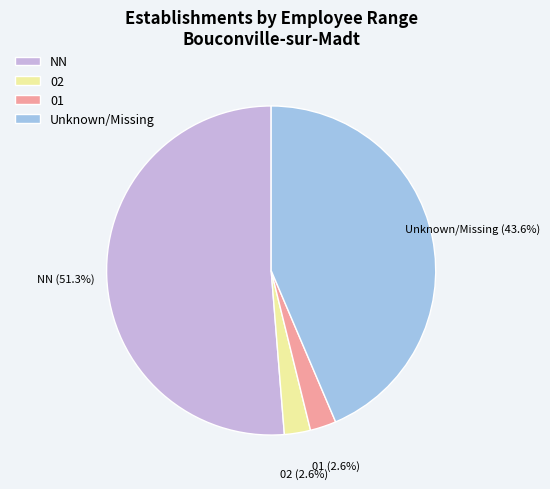

Do NN and 01 together represent more than half of the pie?

Yes